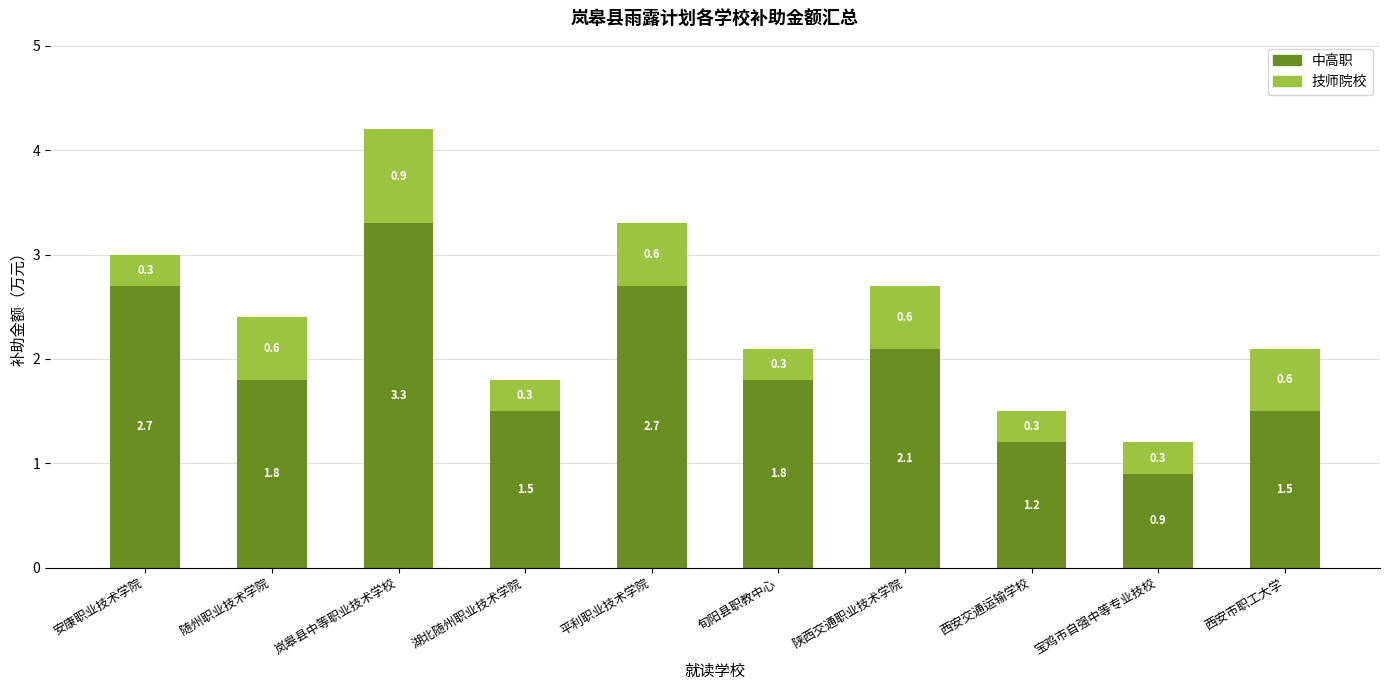

Reading left to right, what are the values for 中高职?

2.7	1.8	3.3	1.5	2.7	1.8	2.1	1.2	0.9	1.5